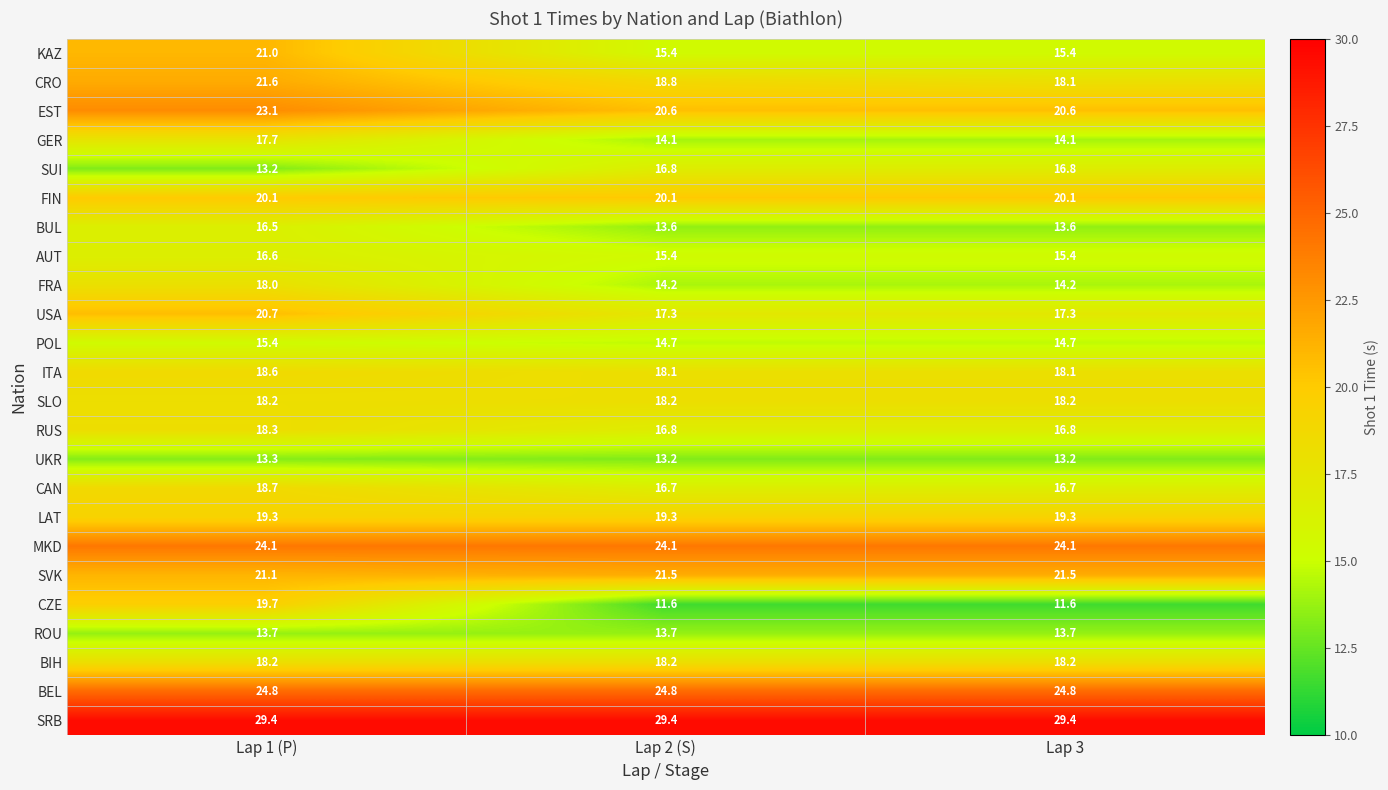

What is the sum of the ROU values at Lap 1 (P) and Lap 3?

27.4